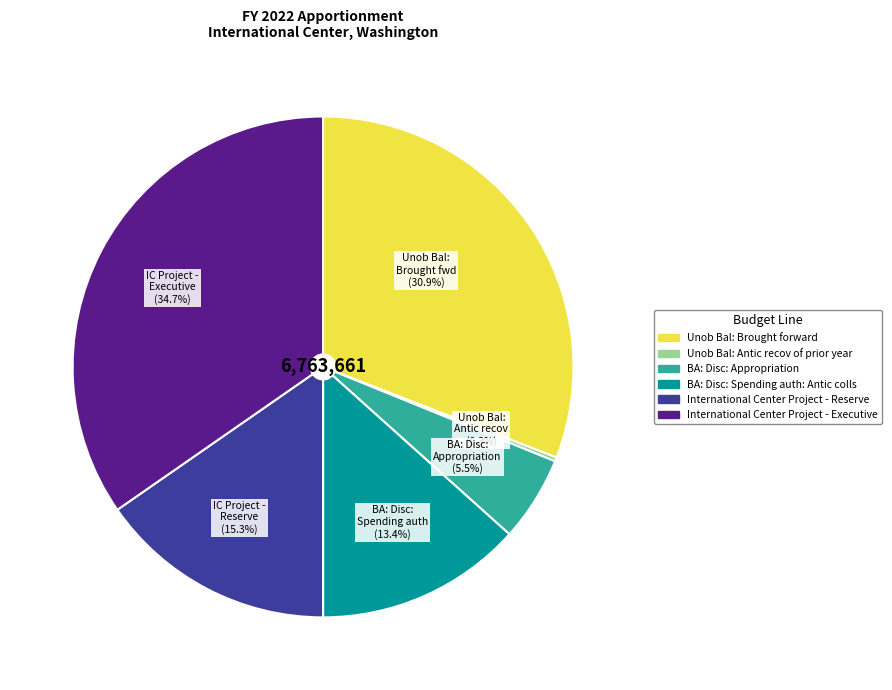

What is the total percentage of BA: Disc: Appropriation and IC Project - Executive?

40.2%